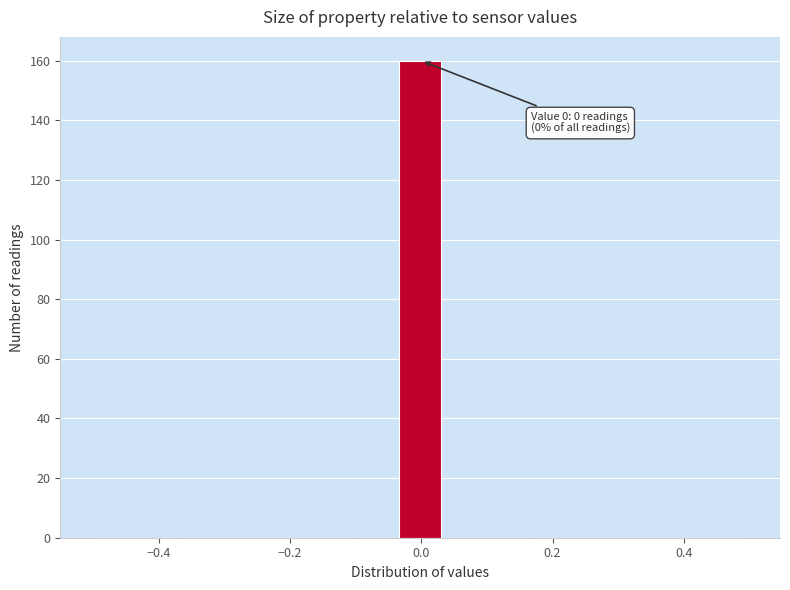

Around what value on the x-axis is the tallest bar? Give the approximate position of its centre, as read against the axis.

0.00